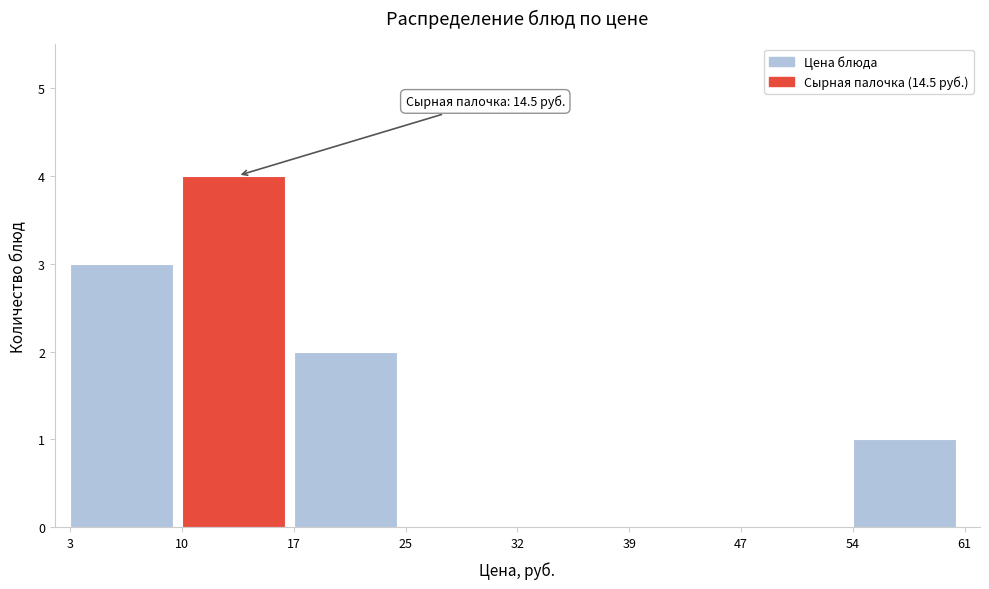

Over which range of the x-axis is the bar tallest?

10 to 17